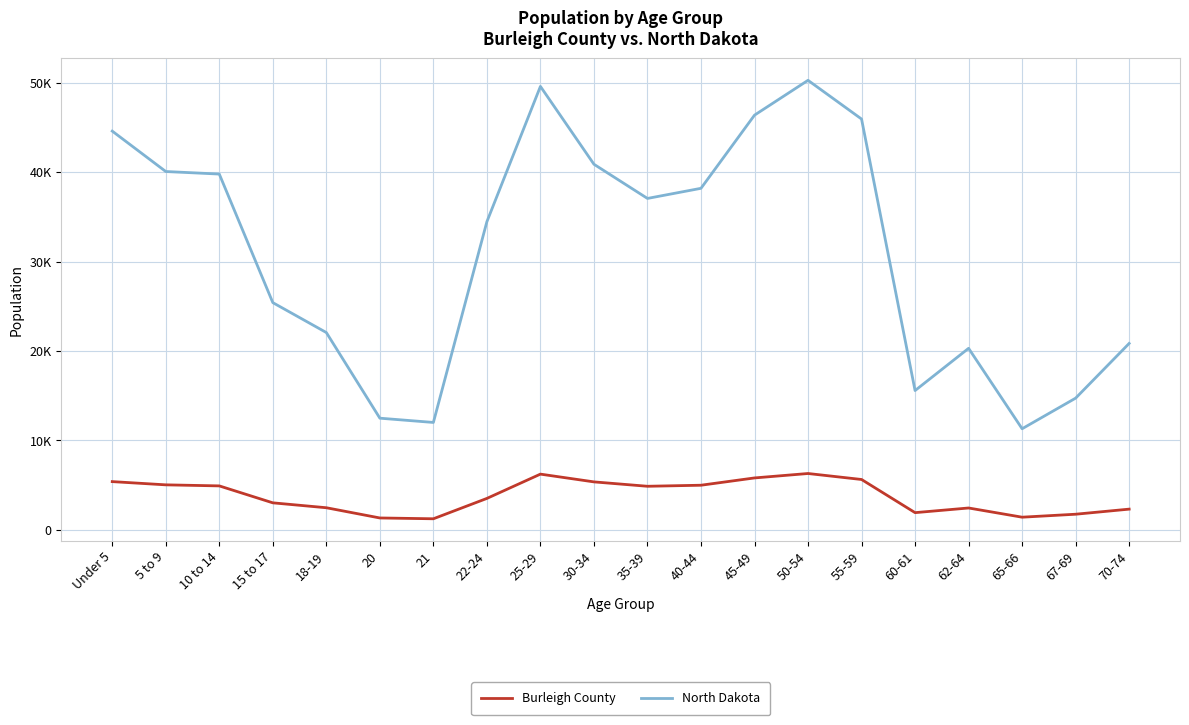

True or false: North Dakota and Burleigh County cross at least once.

False